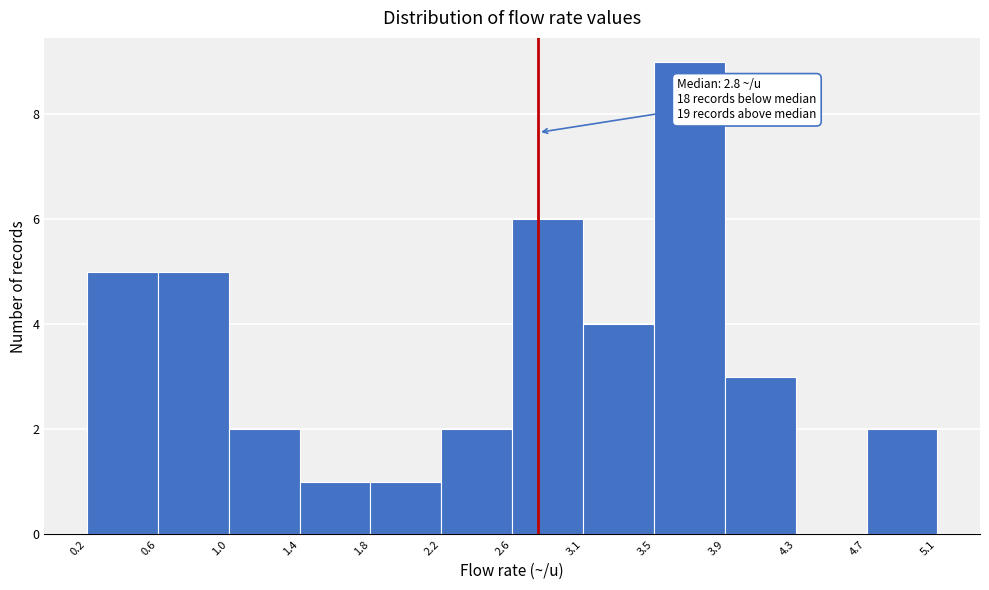

Over which range of the x-axis is the bar tallest?

3.5 to 3.9